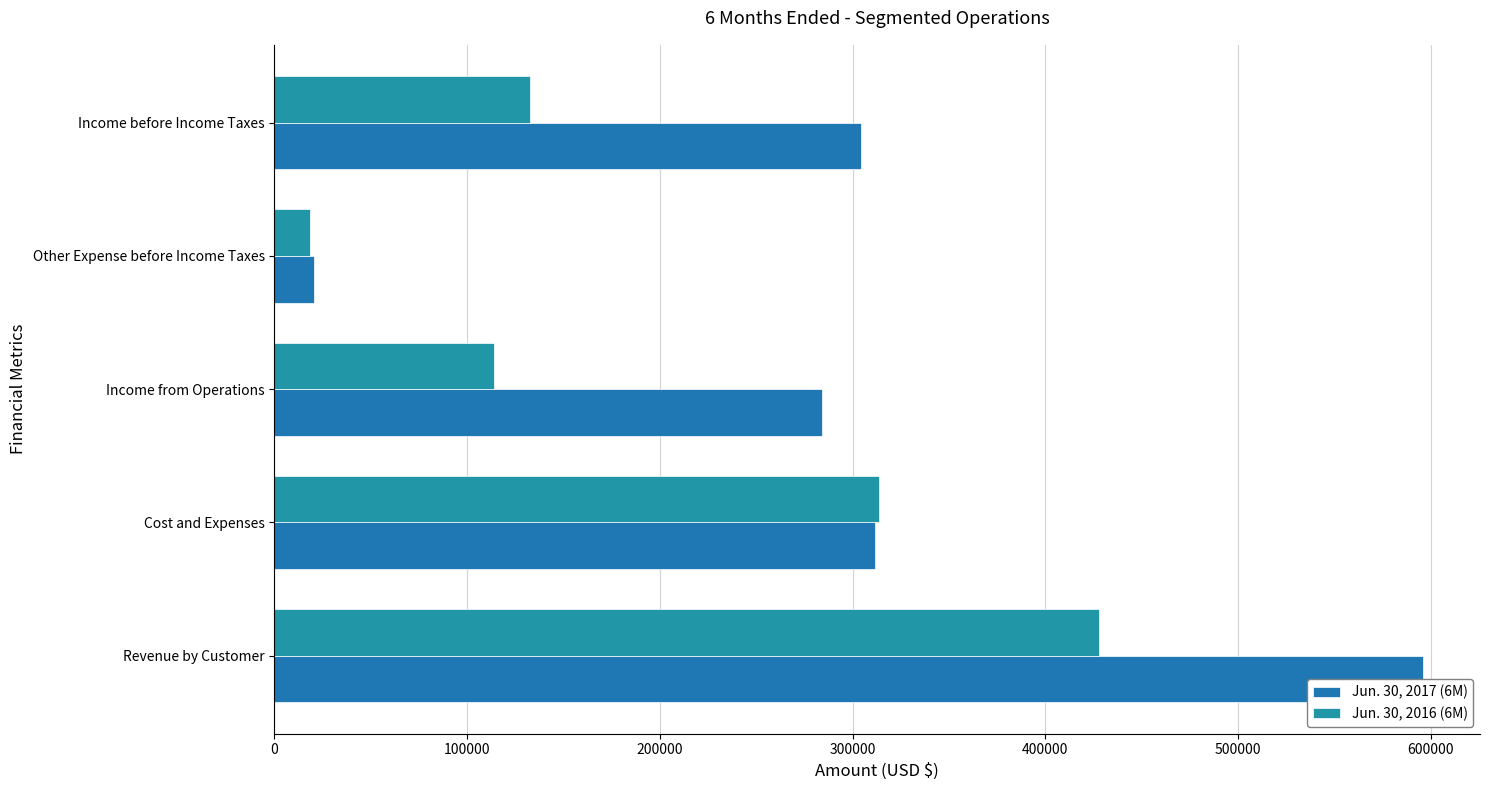

What is the average value of the Jun. 30, 2017 (6M) series?

303333